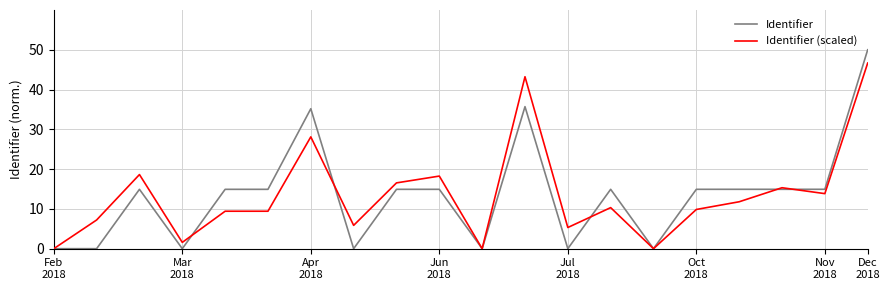

Rank the series by their maximum value, from highest to lowest.

Identifier, Identifier (scaled)